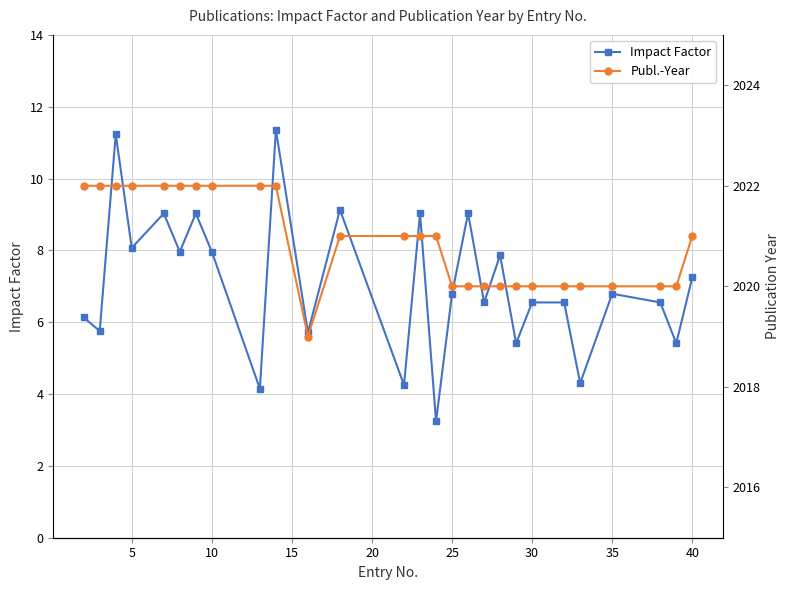

True or false: Impact Factor has more than 0 interior local peaks.

True